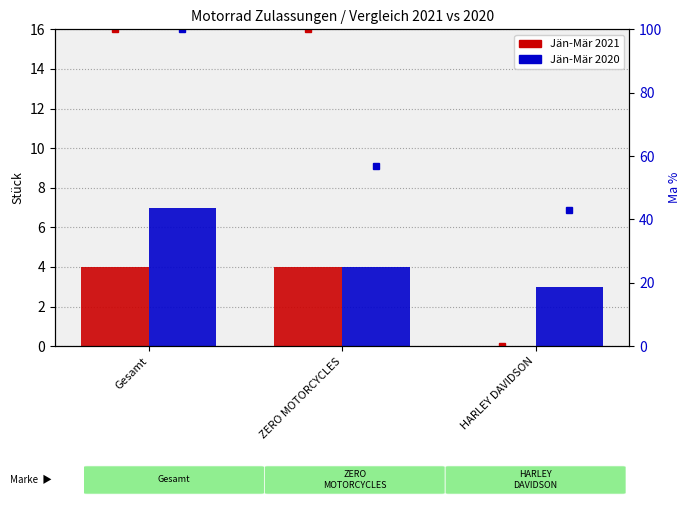

Count the Jän-Mär 2020 values in the range 3 to 7.

3